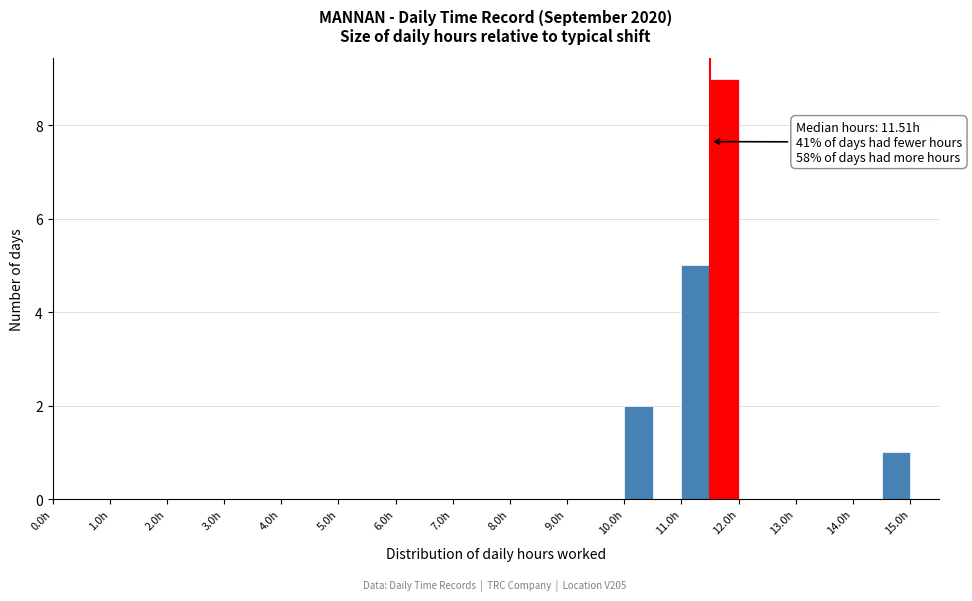

Over which range of the x-axis is the bar tallest?

11.5 to 12.0